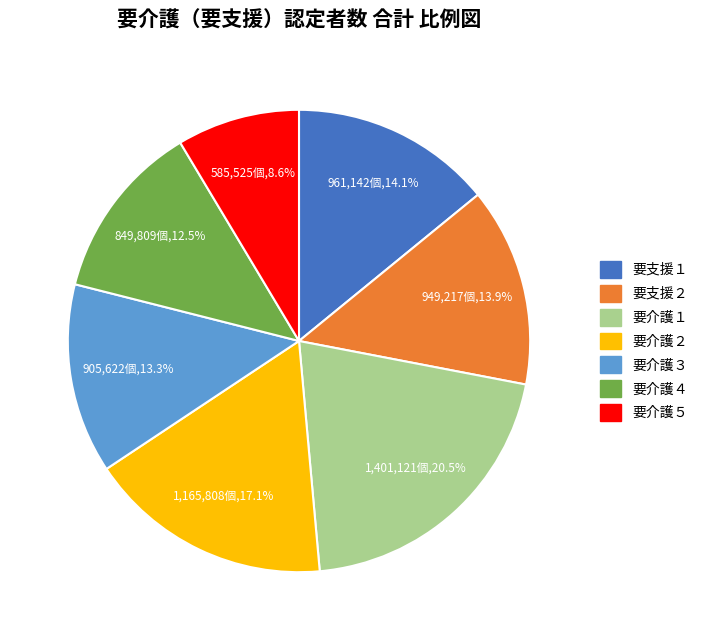

Does any single category account for the majority?

No